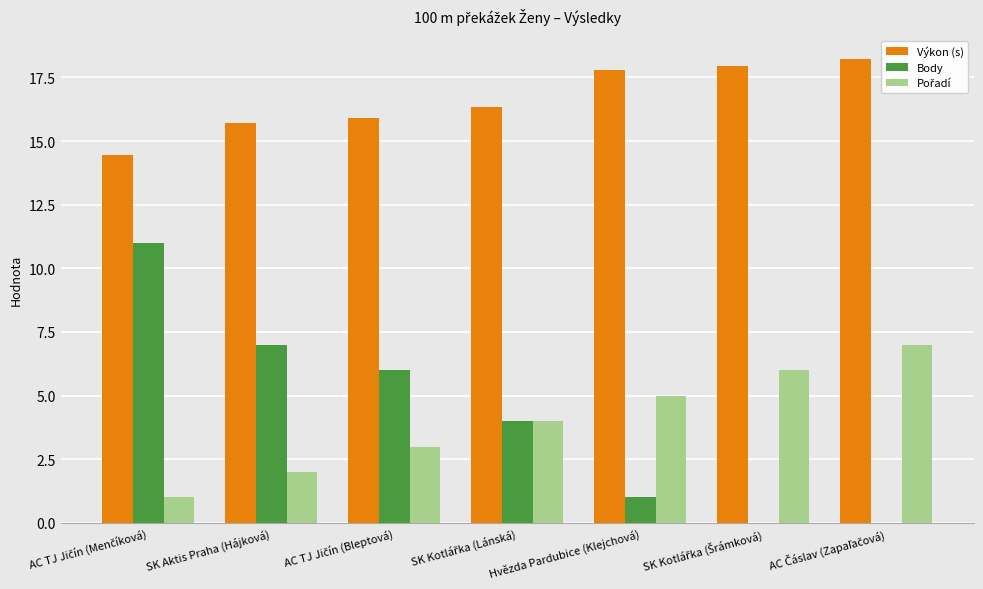

What is the average value of the Body series?

4.1